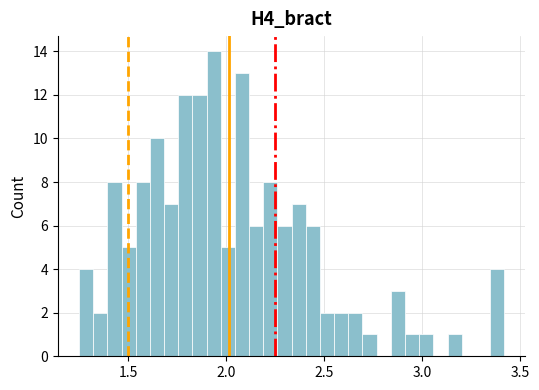

Read against the x-axis, roughly where is the centre of the tallest bar?

1.95